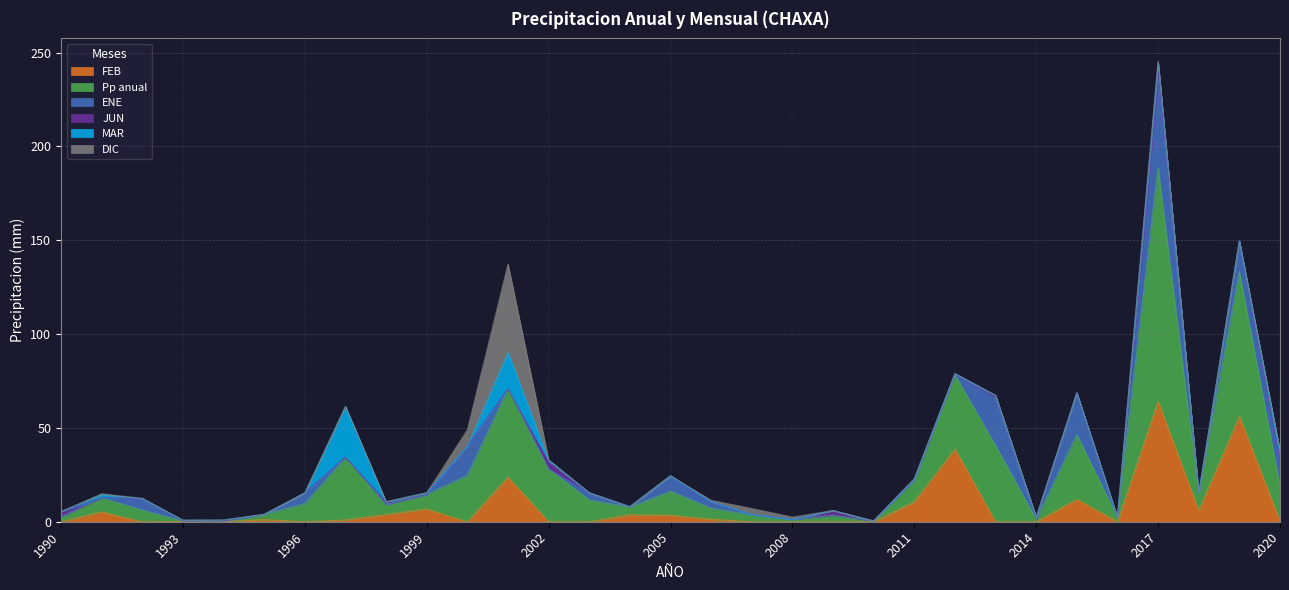

How many lines are shown in the chart?

6